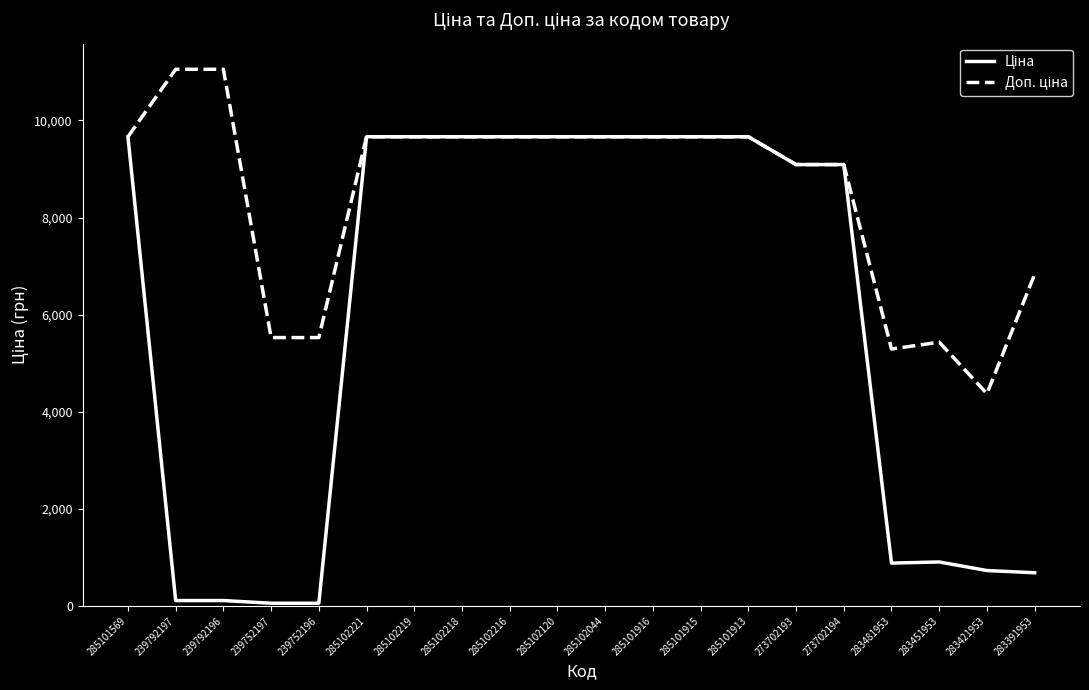

What is the greatest value displayed?

11055.0